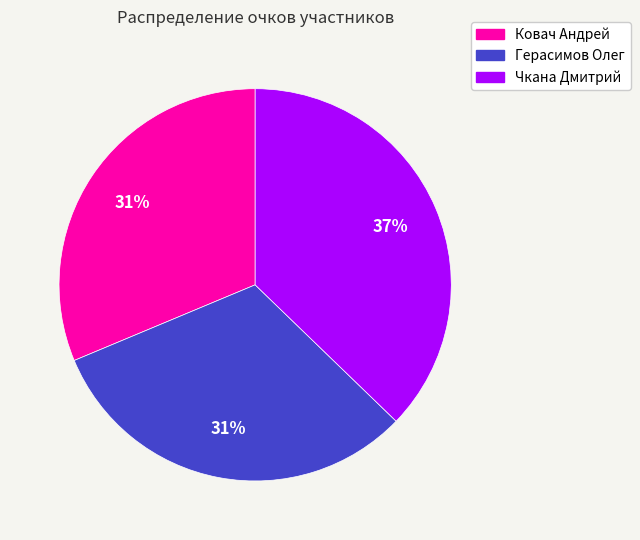

What percentage is the Герасимов Олег slice, to the nearest percent?

31%